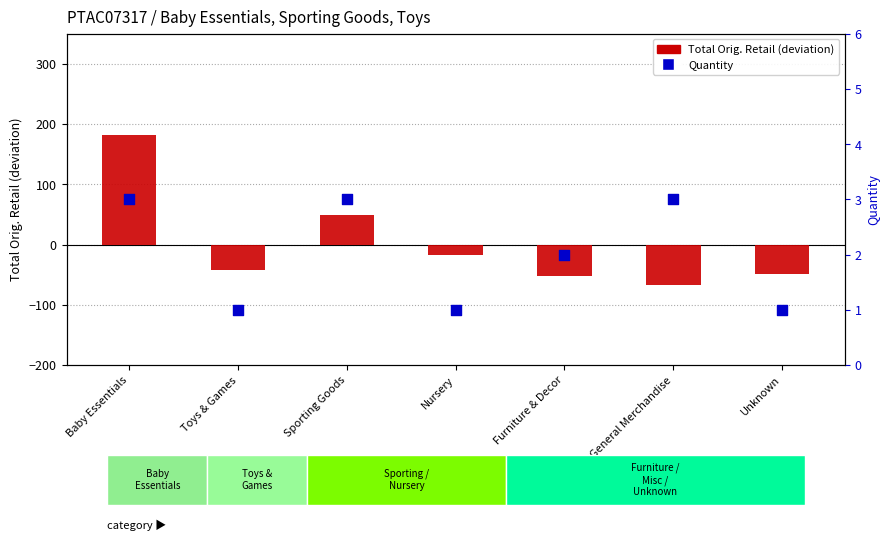

What is the total value across all series at Unknown?

-48.0